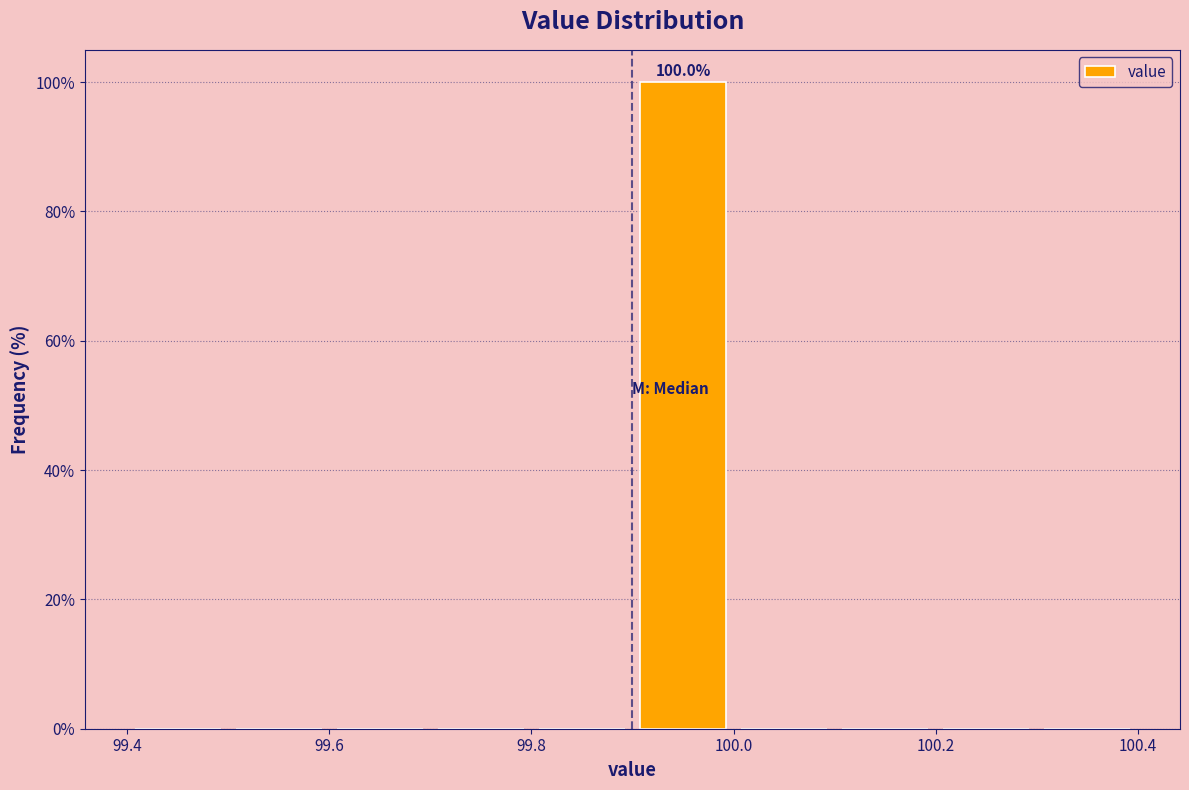

Which range on the x-axis has the tallest bar?

99.9 to 100.0